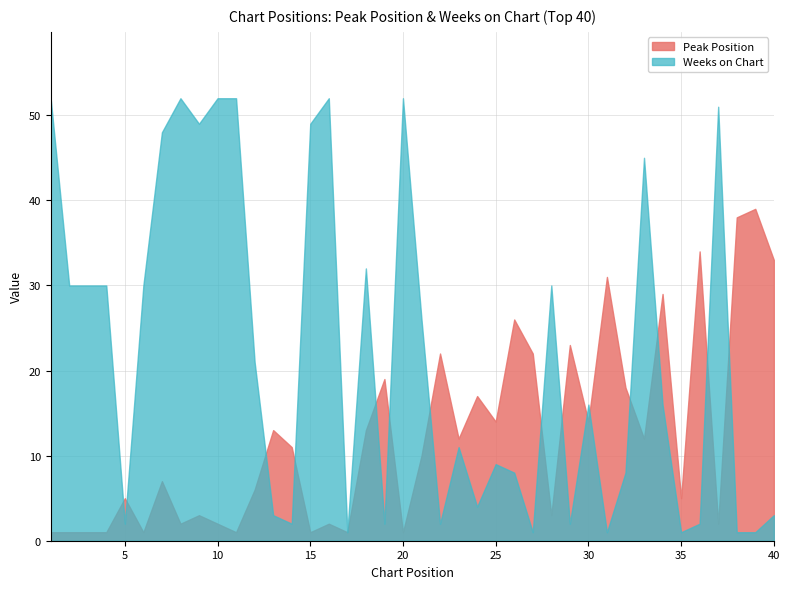

The value of Weeks on Chart at 4 is 18. True or false?

False